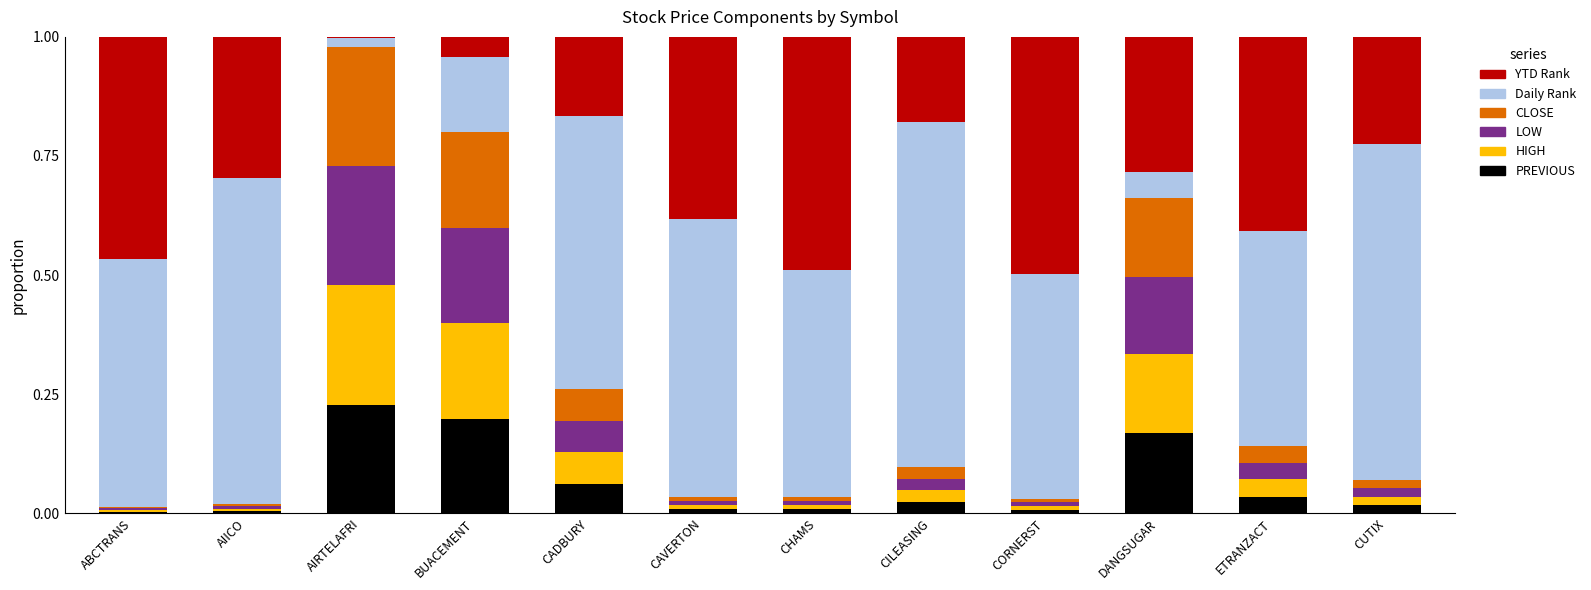

What is the total value across all series at CILEASING?

1.0